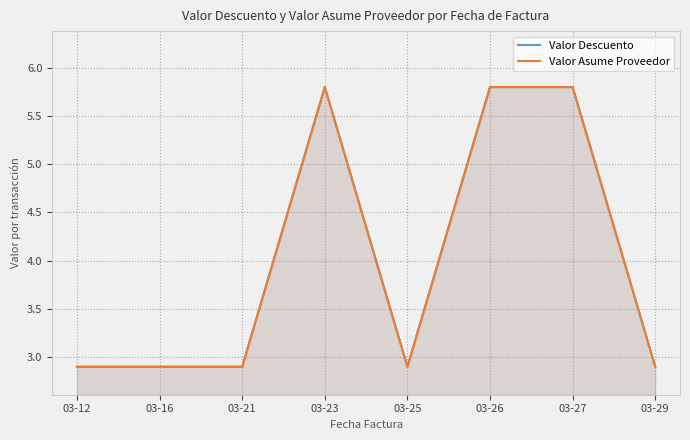

Rank the series by their average value, from lowest to highest.

Valor Asume Proveedor, Valor Descuento